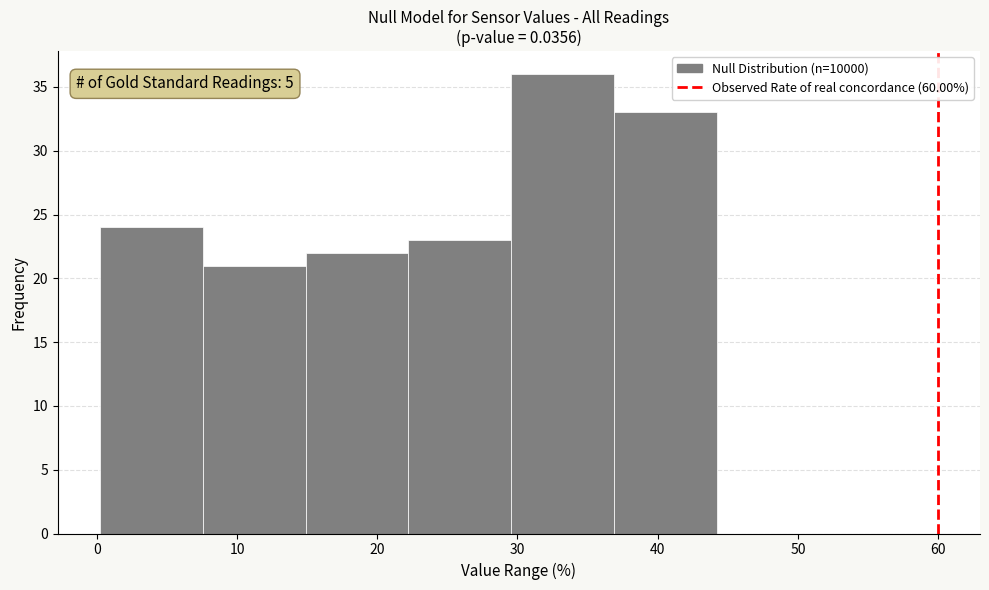

Which range on the x-axis has the tallest bar?

30 to 37